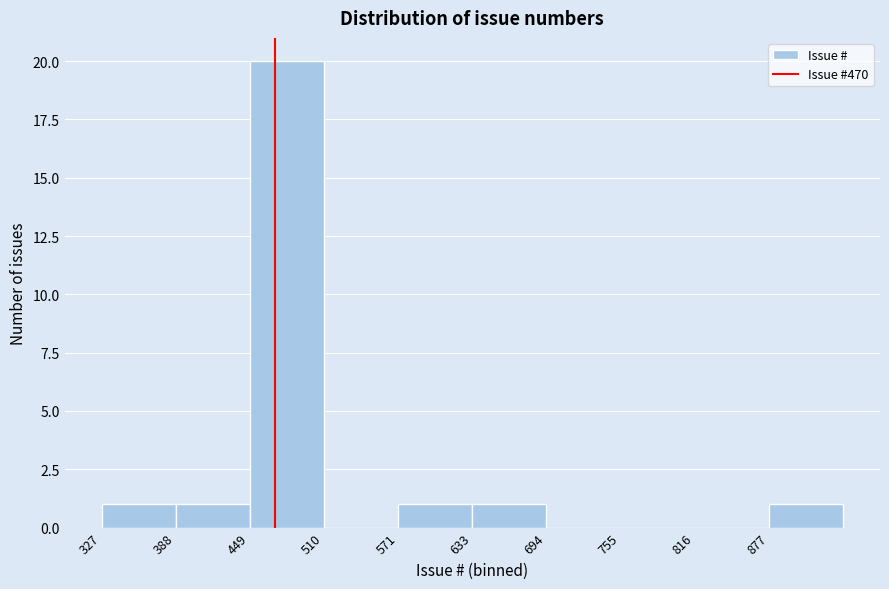

Which range on the x-axis has the tallest bar?

450 to 510